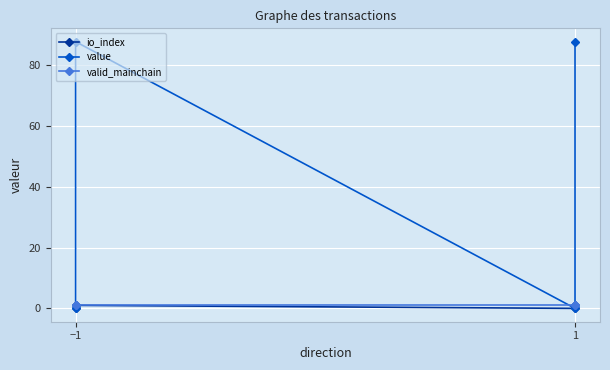

Which series has the largest total across all categories?

value